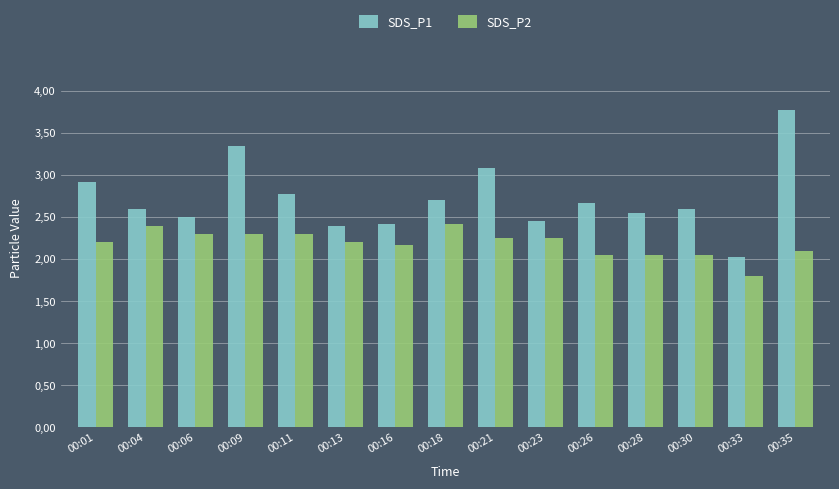

What is the total value across all series at 00:04?

5.0